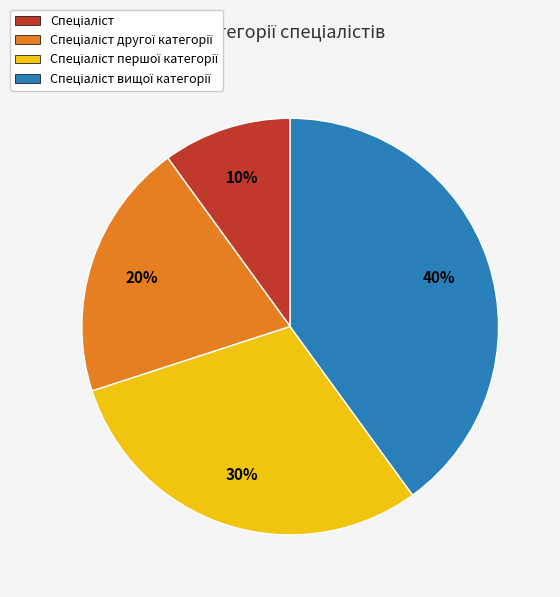

To the nearest percent, what is the average slice percentage?

25%